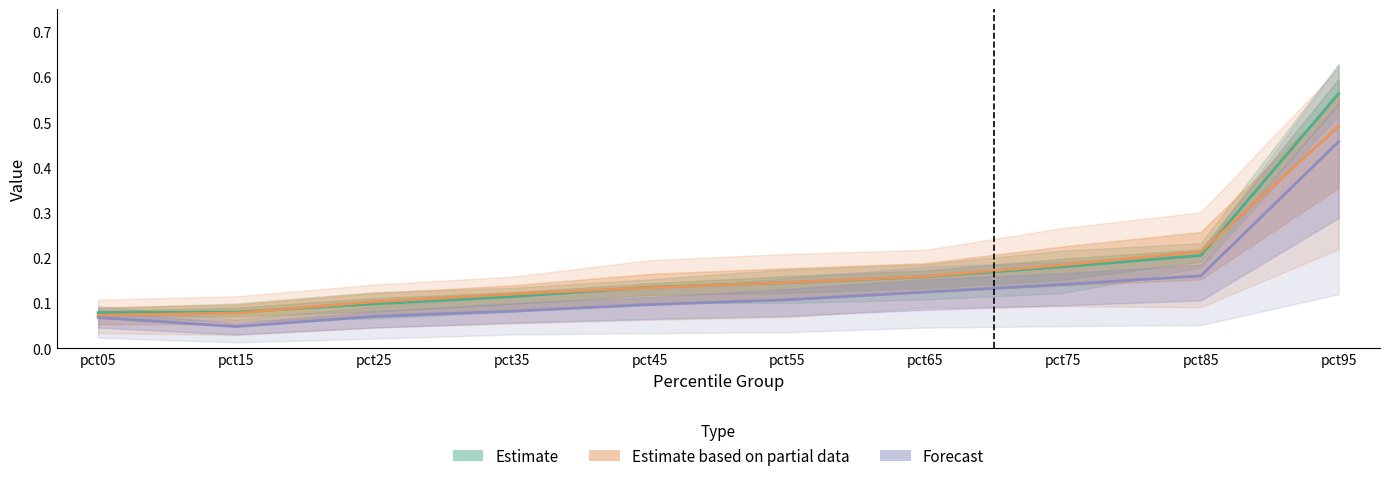

True or false: Forecast and Estimate based on partial data cross at least once.

False